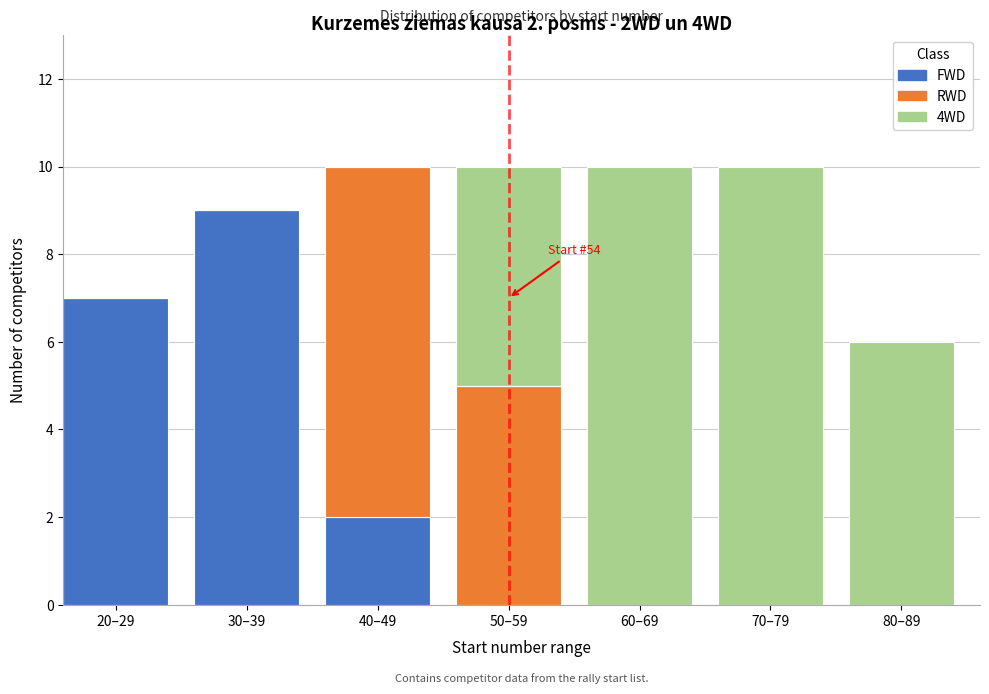

Reading left to right, what are the values for FWD?

20–29=7	30–39=9	40–49=2	50–59=0	60–69=0	70–79=0	80–89=0